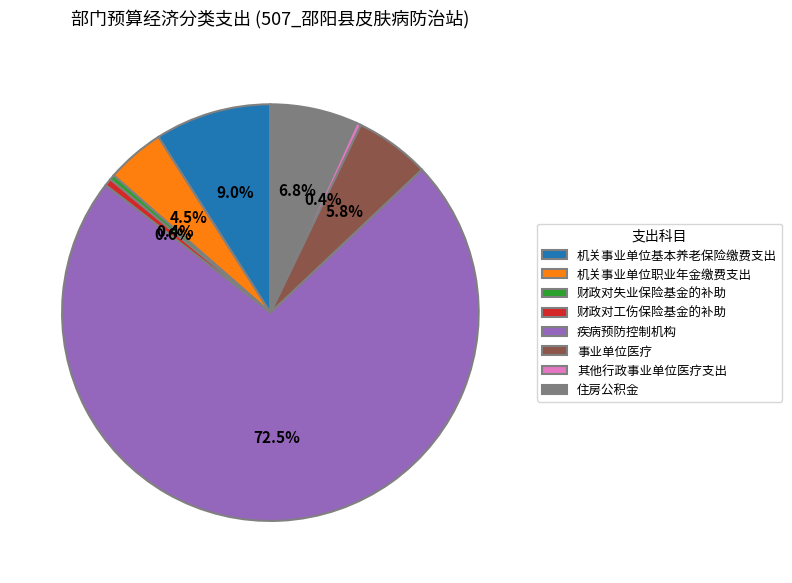

Is 疾病预防控制机构 the majority of the pie?

Yes